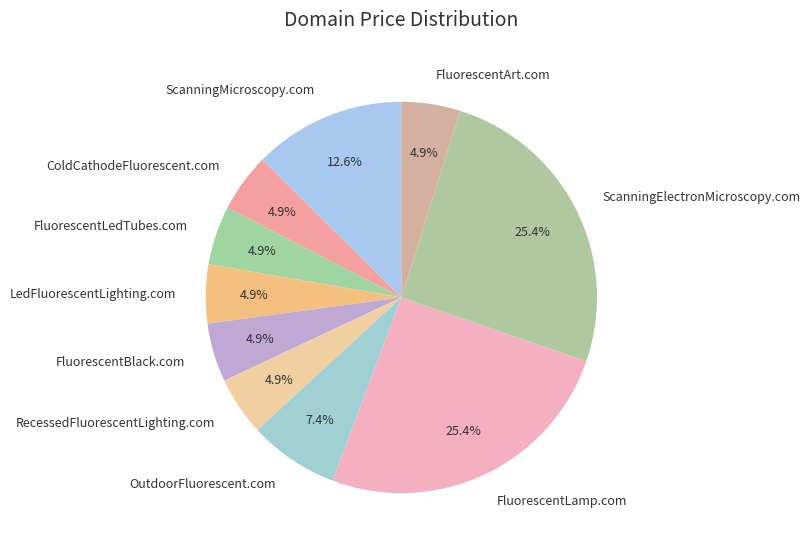

What is the ratio of the value at FluorescentLedTubes.com to the value at FluorescentArt.com?

1.0